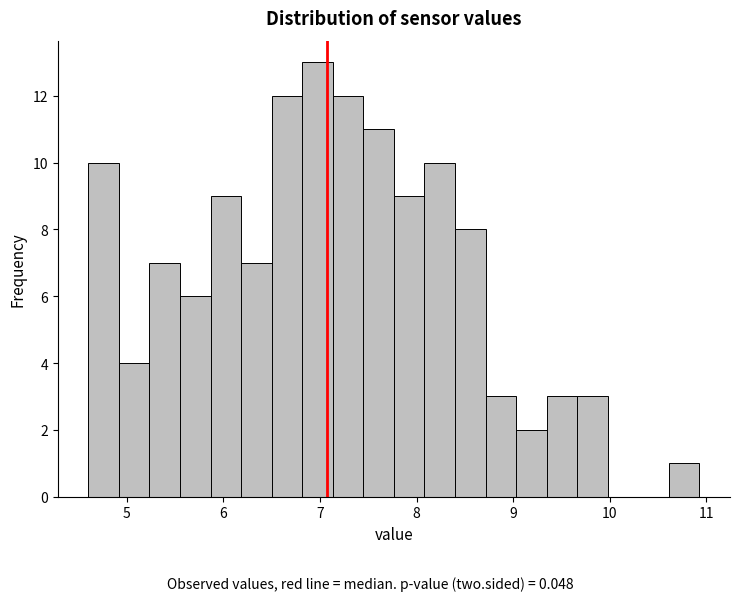

Read against the x-axis, roughly where is the centre of the tallest bar?

7.0